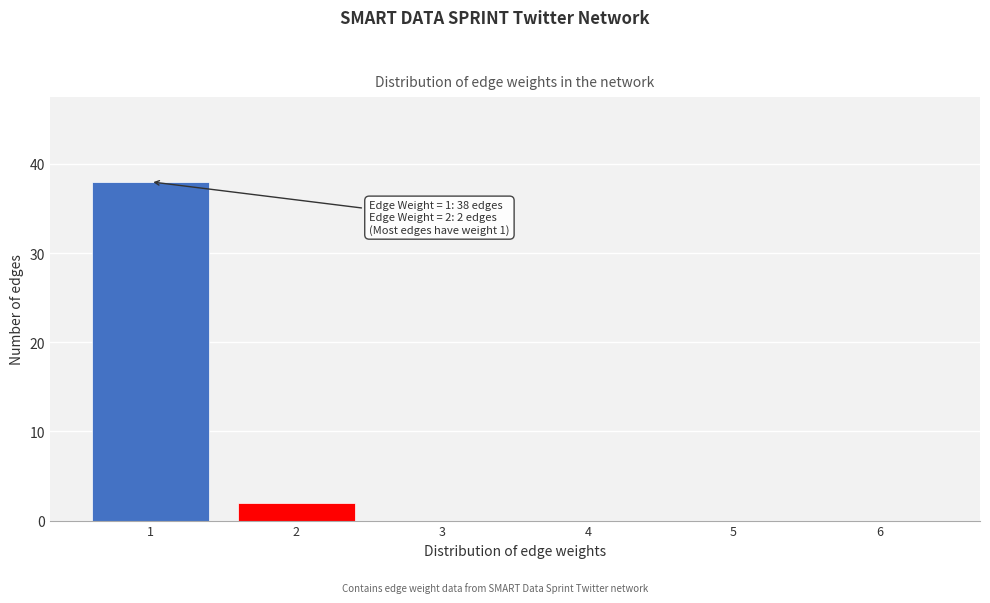

Reading right to left, transcribe all the data shown in this chart.

6=0	5=0	4=0	3=0	2=2	1=38